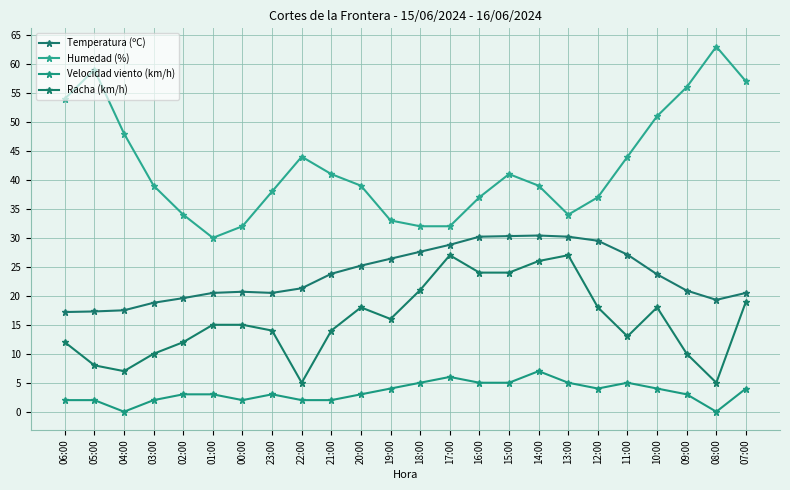

Does the chart have visible grid lines?

Yes